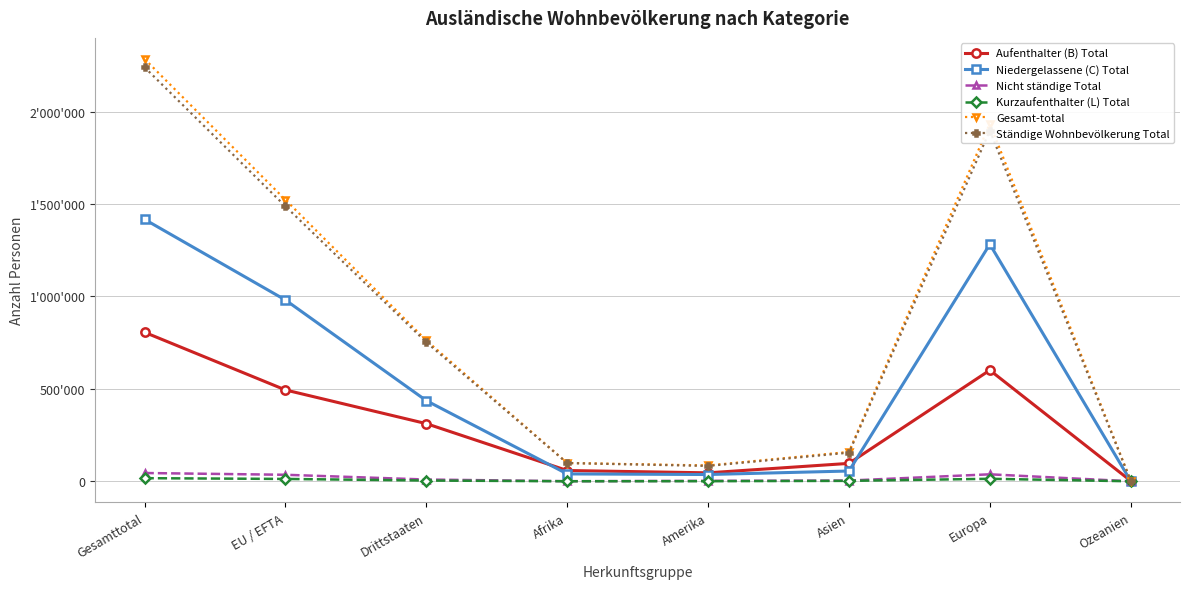

Reading left to right, extract all data points from this chart.

Aufenthalter (B) Total: Gesamttotal=805900	EU / EFTA=494046	Drittstaaten=311854	Afrika=58317	Amerika=45765	Asien=96890	Europa=601002	Ozeanien=2292
Niedergelassene (C) Total: Gesamttotal=1416670	EU / EFTA=980466	Drittstaaten=436204	Afrika=39965	Amerika=36682	Asien=55614	Europa=1282391	Ozeanien=1333
Nicht ständige Total: Gesamttotal=44791	EU / EFTA=35255	Drittstaaten=9536	Afrika=493	Amerika=2388	Asien=4031	Europa=37753	Ozeanien=117
Kurzaufenthalter (L) Total: Gesamttotal=16862	EU / EFTA=12770	Drittstaaten=4092	Afrika=239	Amerika=683	Asien=2336	Europa=13559	Ozeanien=42
Gesamt-total: Gesamttotal=2284223	EU / EFTA=1522537	Drittstaaten=761686	Afrika=99014	Amerika=85518	Asien=158871	Europa=1934705	Ozeanien=3784
Ständige Wohnbevölkerung Total: Gesamttotal=2239432	EU / EFTA=1487282	Drittstaaten=752150	Afrika=98521	Amerika=83130	Asien=154840	Europa=1896952	Ozeanien=3667